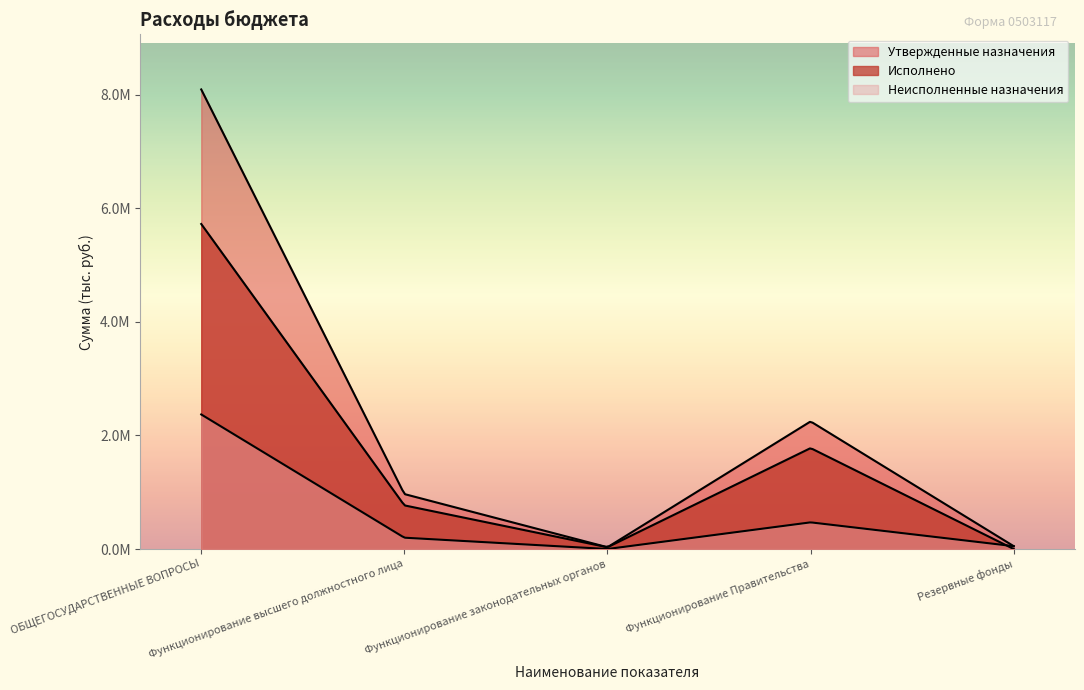

True or false: Утвержденные назначения and Исполнено intersect in this chart.

False